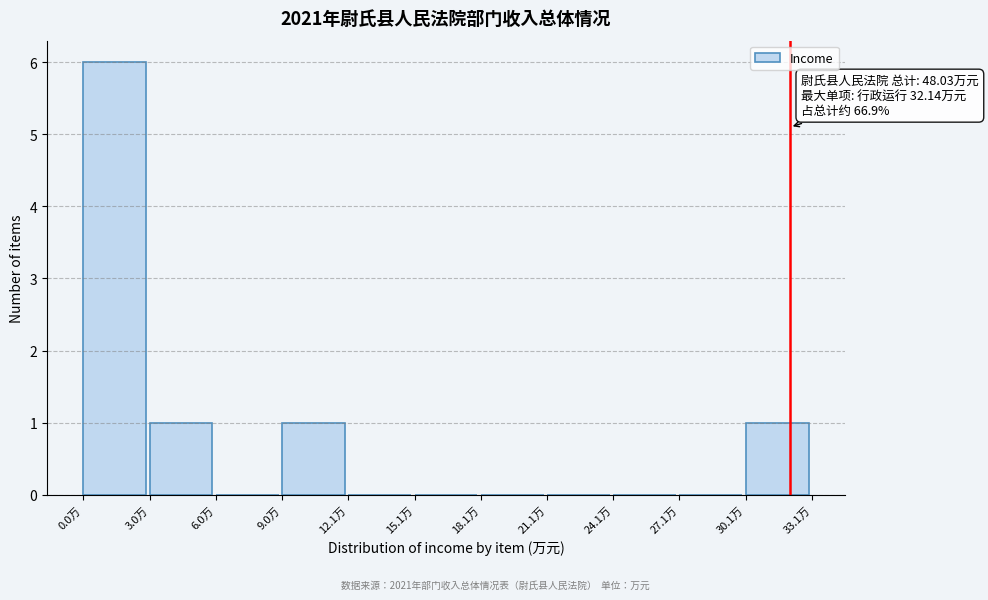

Over which range of the x-axis is the bar tallest?

0 to 3